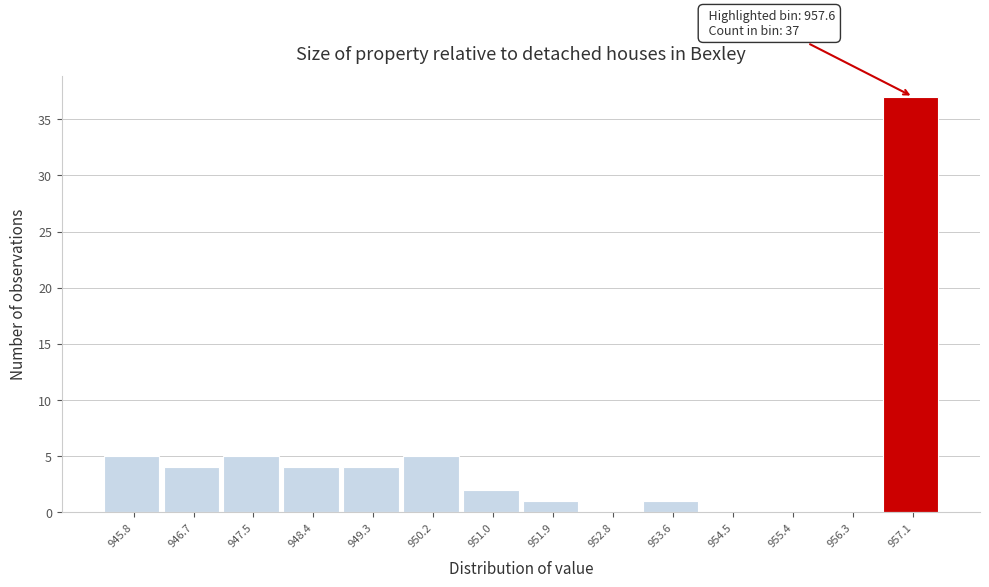

Reading left to right, transcribe all the data shown in this chart.

945.8=5	946.7=4	947.5=5	948.4=4	949.3=4	950.2=5	951.0=2	951.9=1	952.8=0	953.6=1	954.5=0	955.4=0	956.3=0	957.1=37